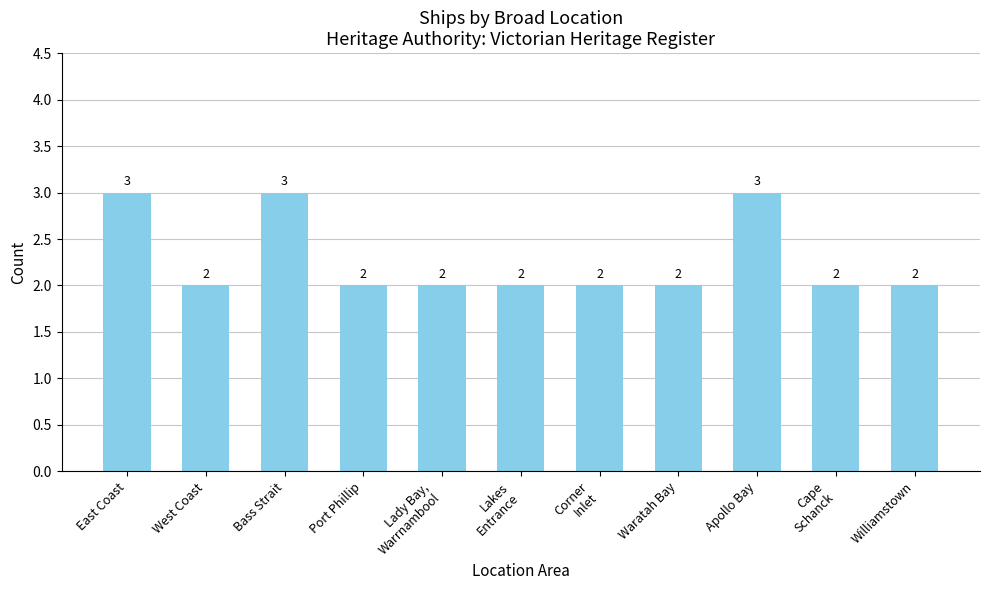

Count the values in the range 2 to 3.

11